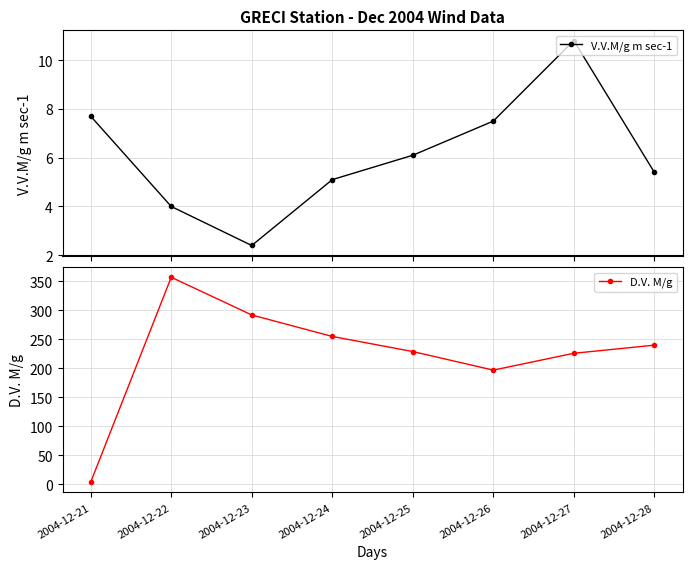

What is the average value of the D.V. M/g series?

225